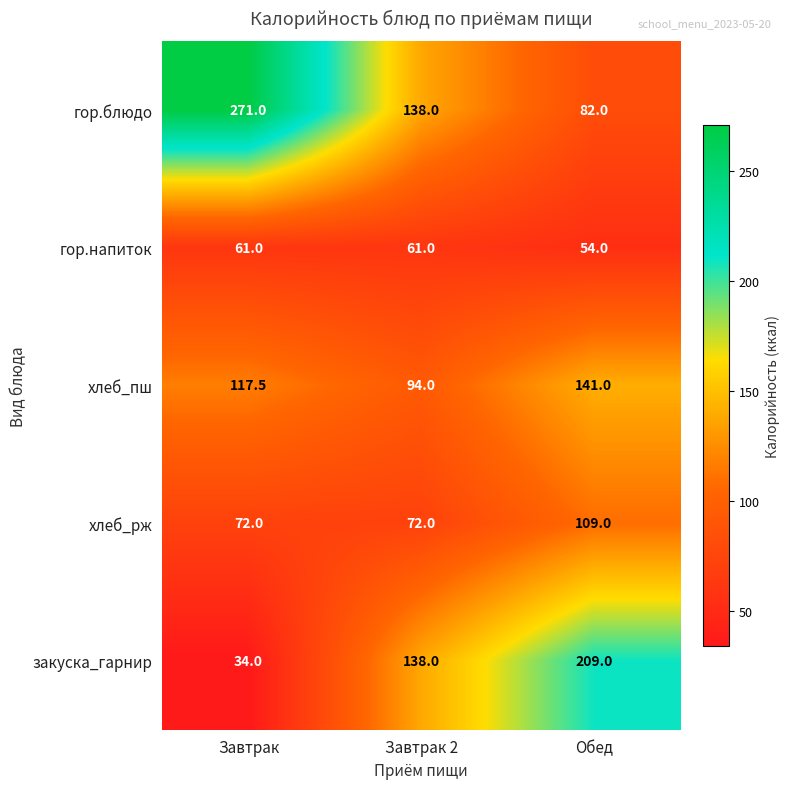

What is the difference between the highest and lowest values at Обед?

155.0